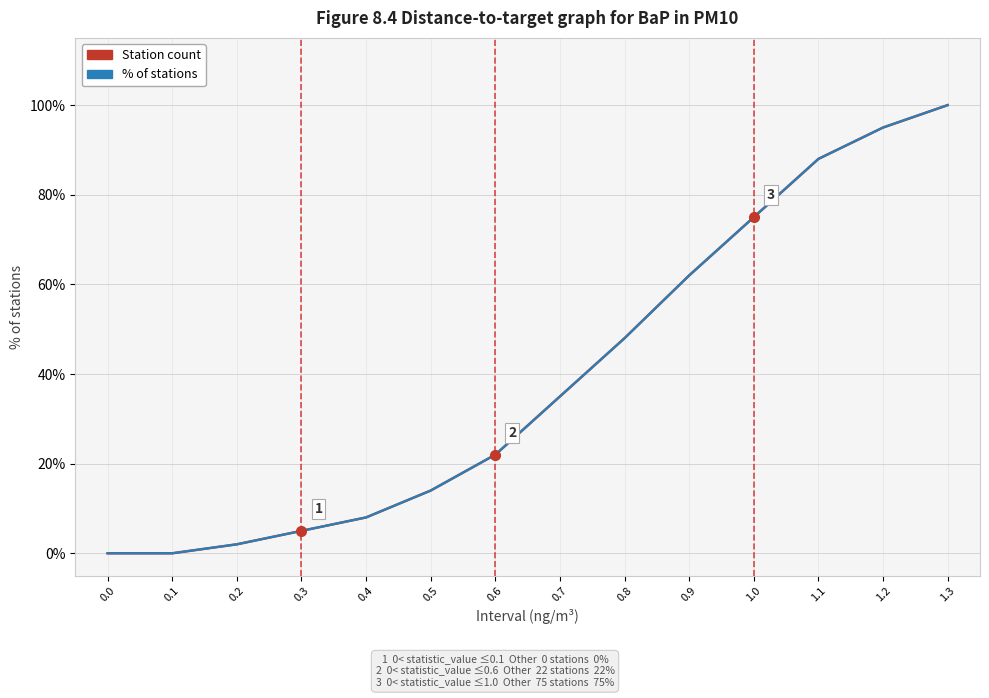

What is the difference between the maximum and minimum values in the % of stations series?

100